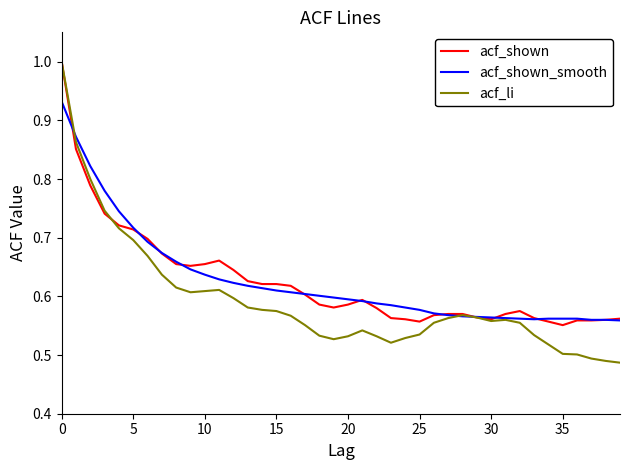

After their last crossing, which series has the higher values: acf_li or acf_shown?

acf_shown